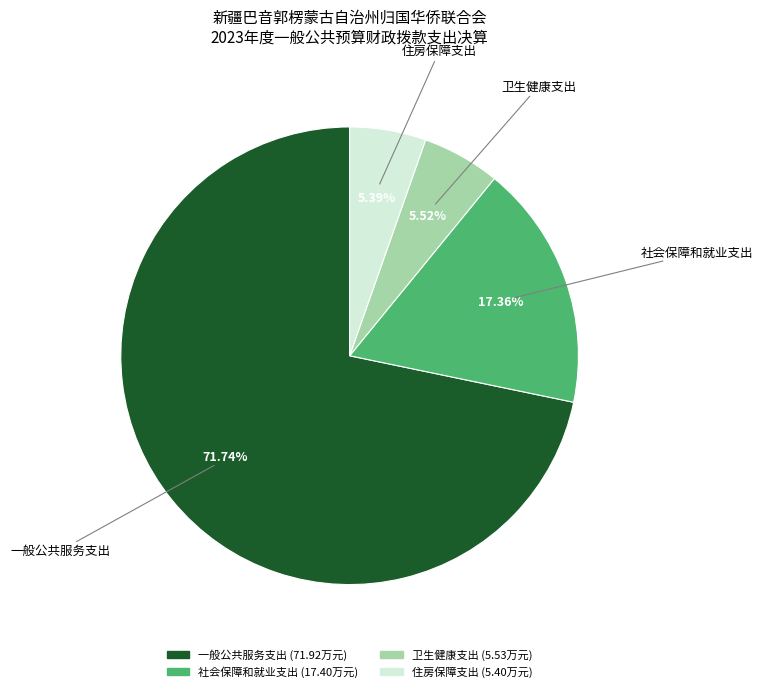

To the nearest percent, what percentage of the pie is 卫生健康支出?

6%